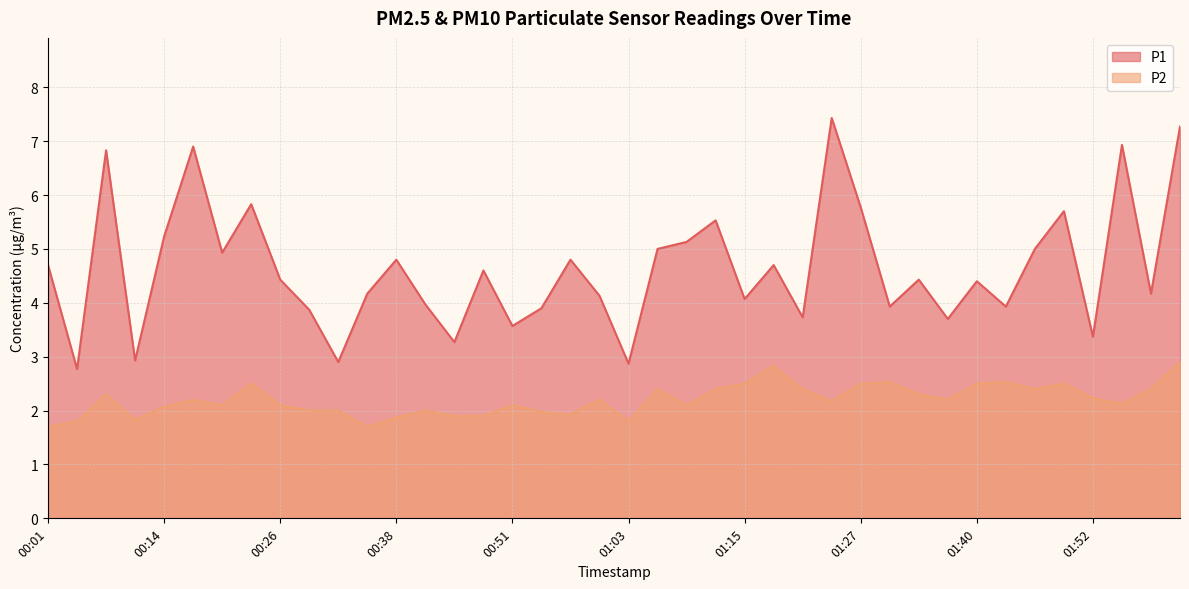

At 00:54, list the series in order from smallest to largest.

P2, P1